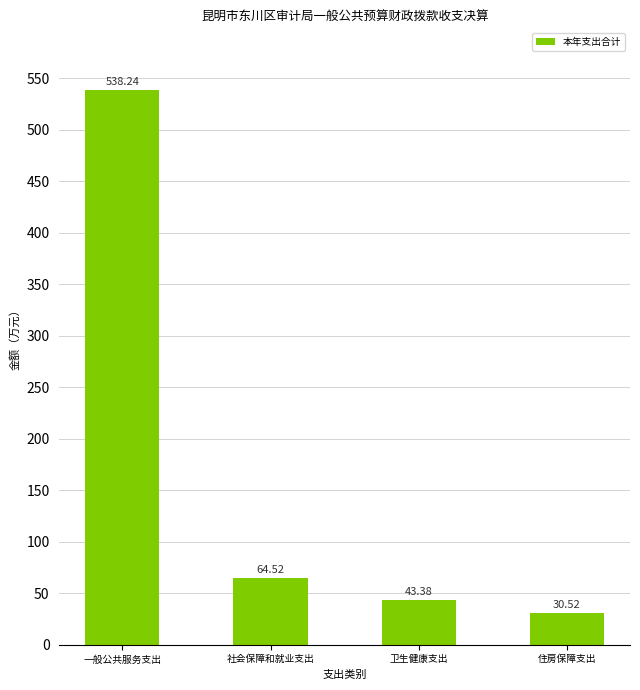

Does the chart contain any negative values?

No